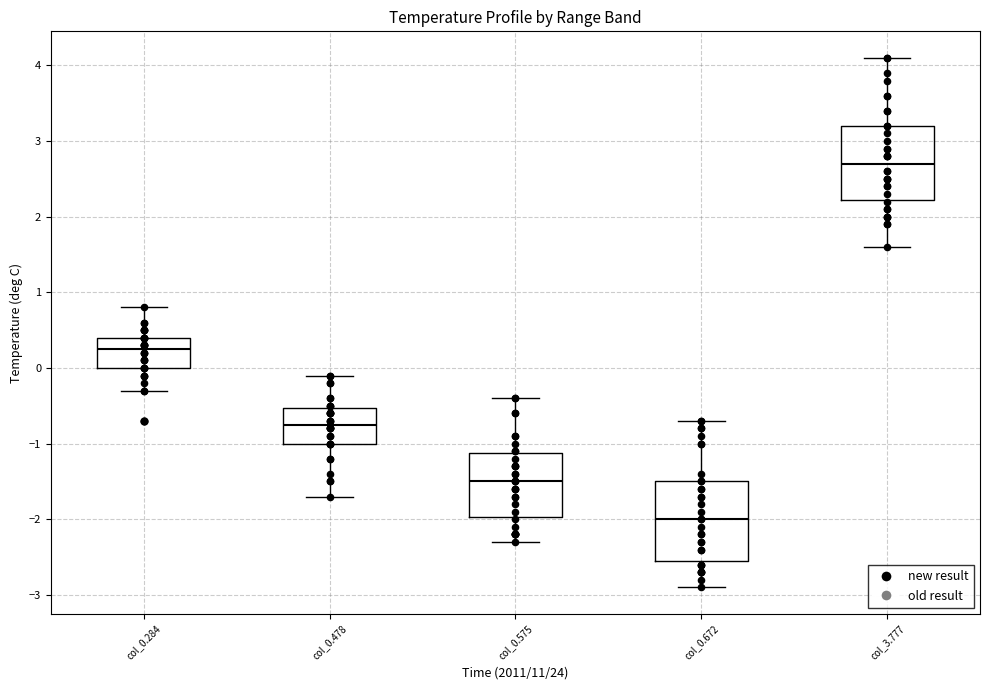

Which box's median line is the lowest?

col_0.672